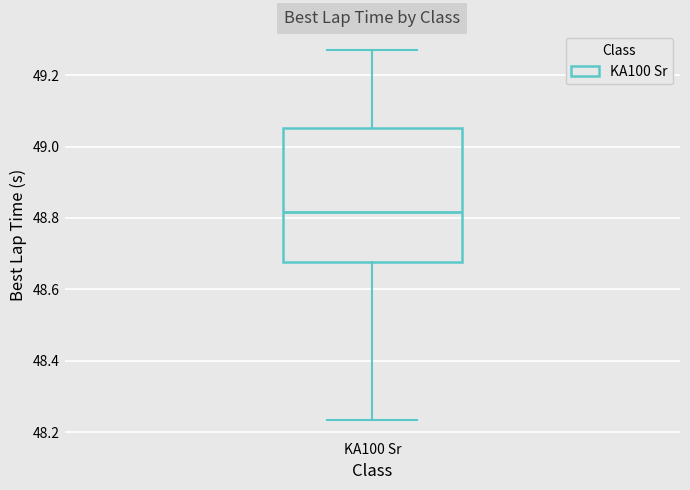

Where does the lower whisker of the box for KA100 Sr end on the y-axis? The values are not printed on the chart, so give them approximately, as read against the axis.

48.24